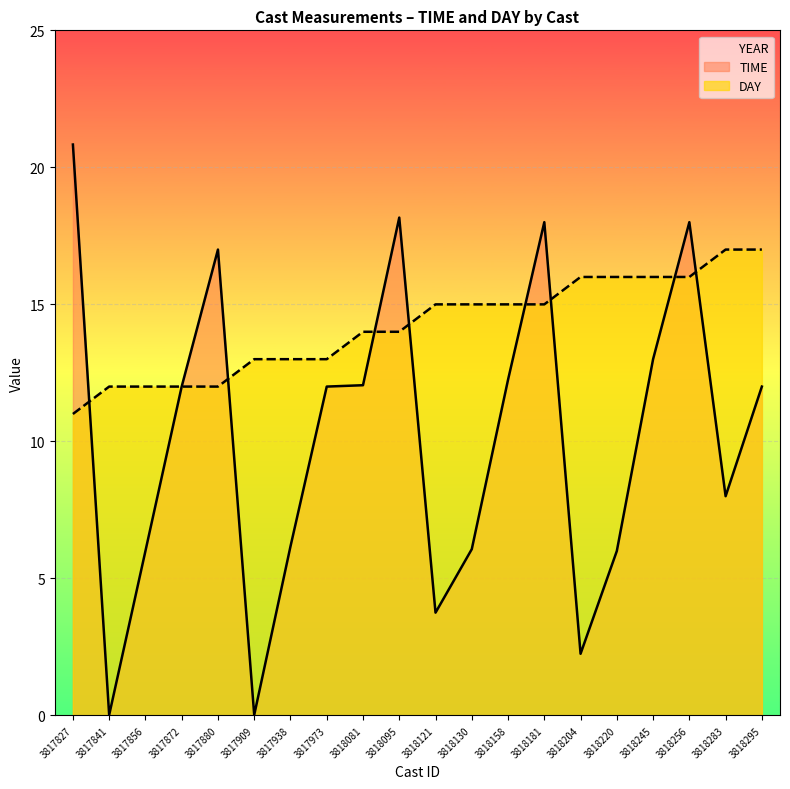

Rank the series by their average value, from highest to lowest.

DAY, TIME